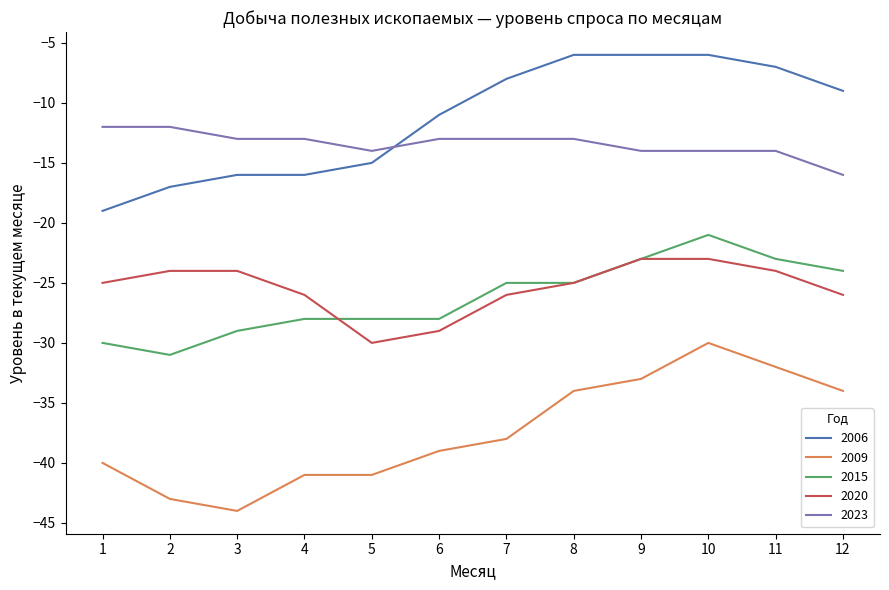

True or false: 2006 has a value of -16 at 3.

True